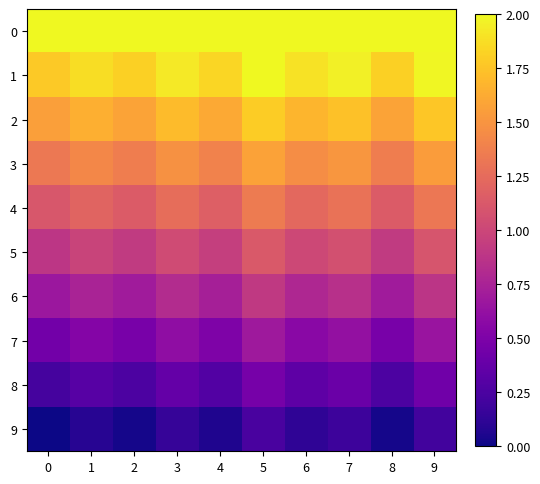

What is the total value across all series at 6?

11.1